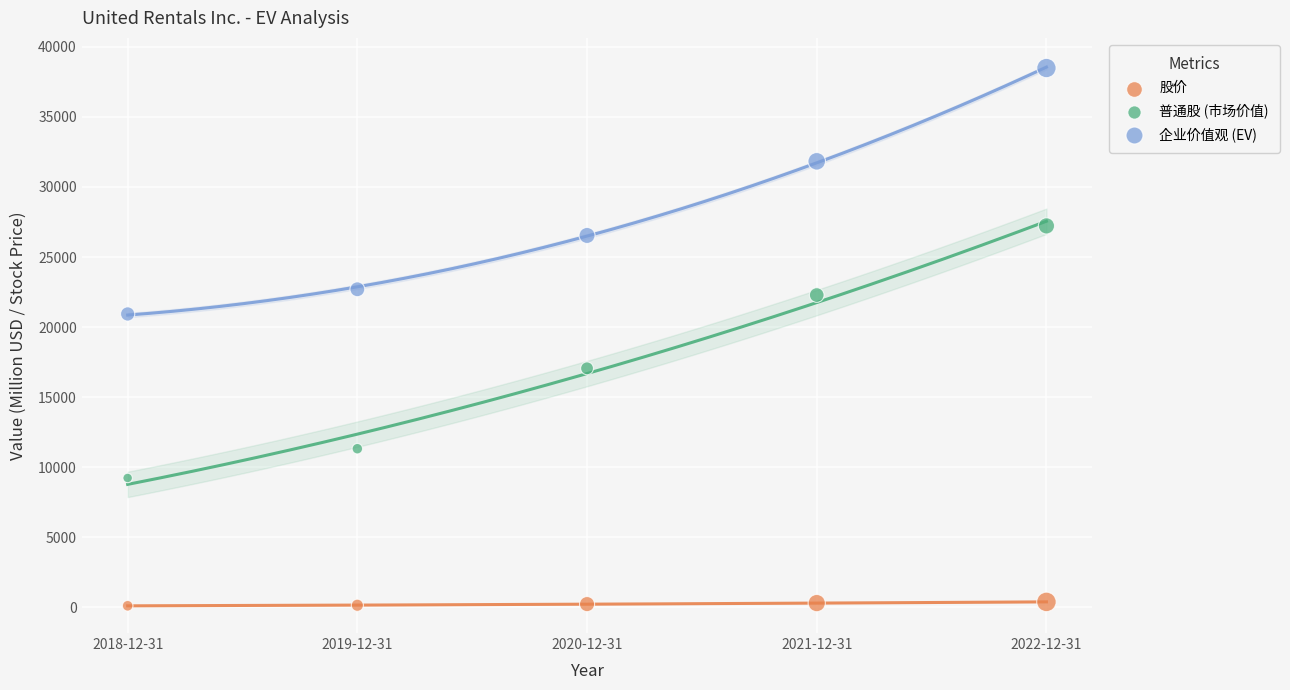

Across all data points, what is the range of X values (max minus min)?

4.0